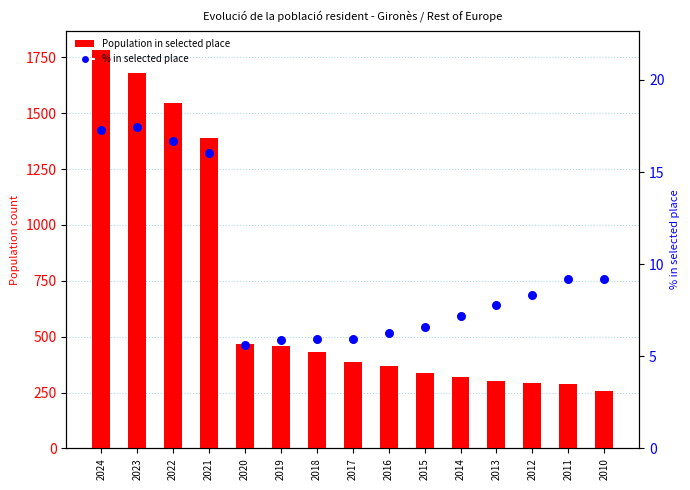

Which series contains the highest Y value?

Population in selected place